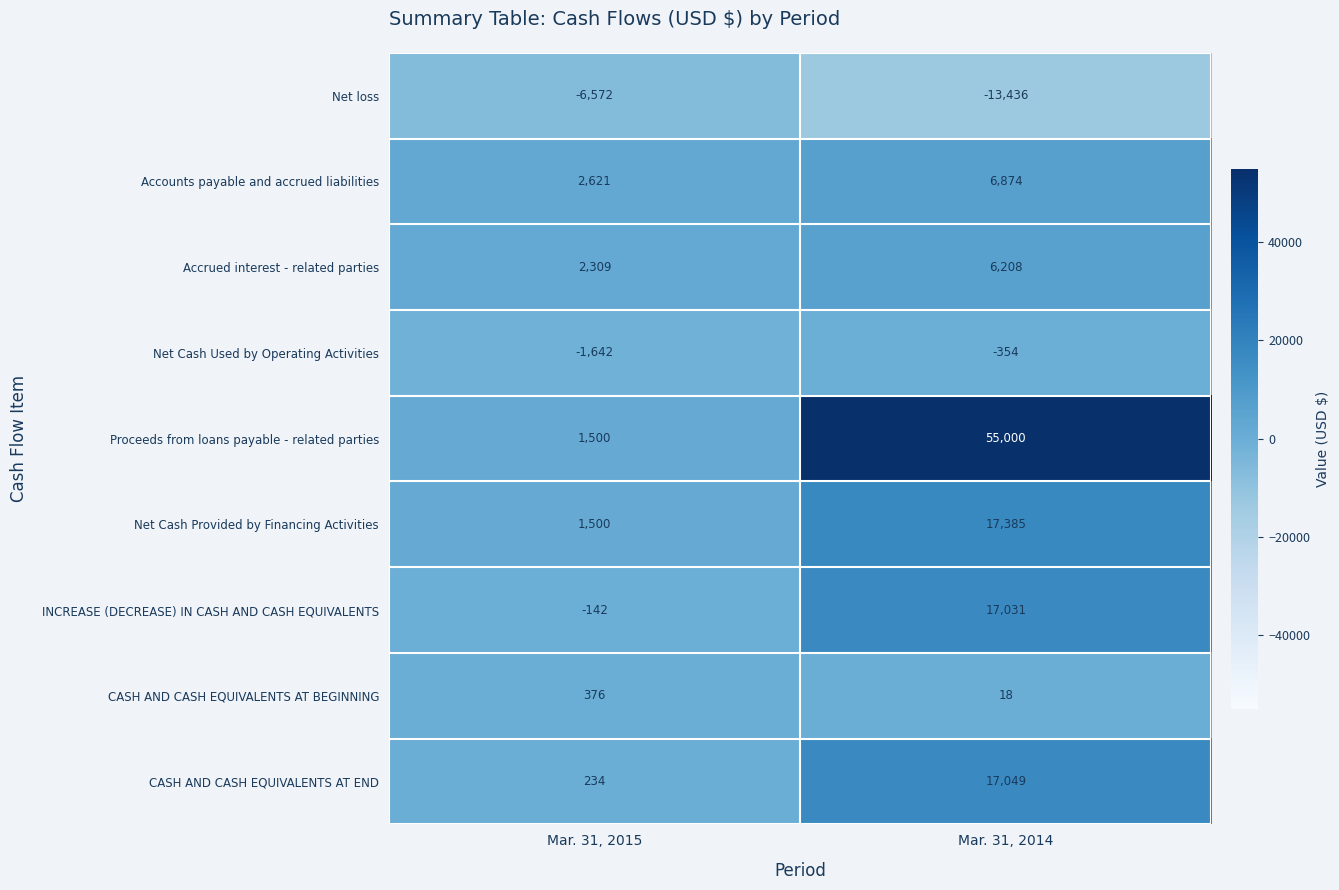

What is the smallest value displayed?

-13436